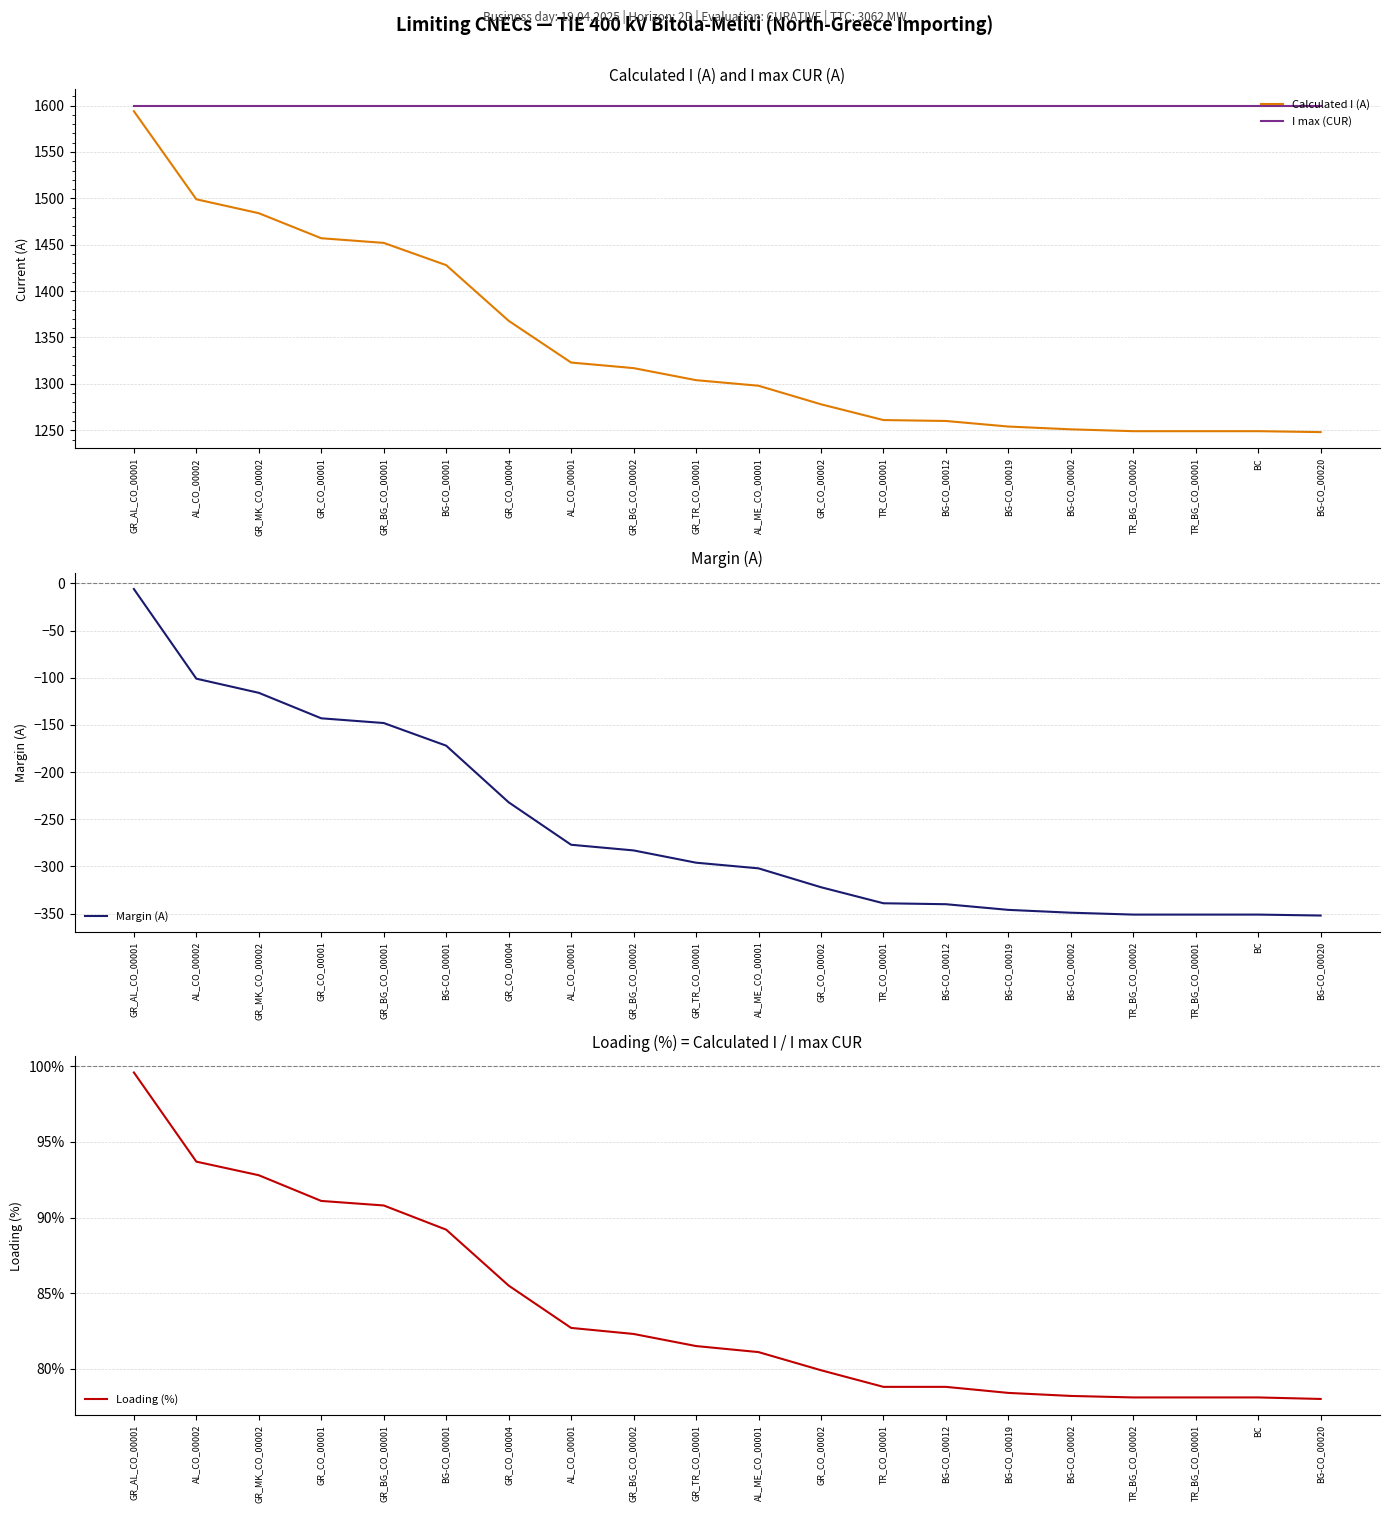

The I max (CUR) series shows 1600.0 at BG-CO_00019. True or false?

True